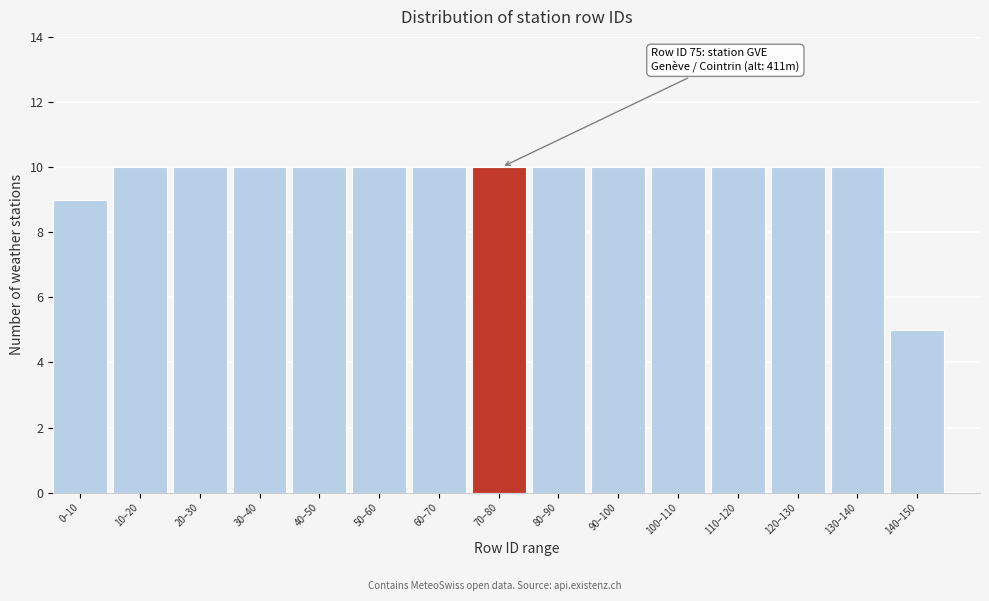

Reading left to right, list all the values displayed in this chart.

9	10	10	10	10	10	10	10	10	10	10	10	10	10	5